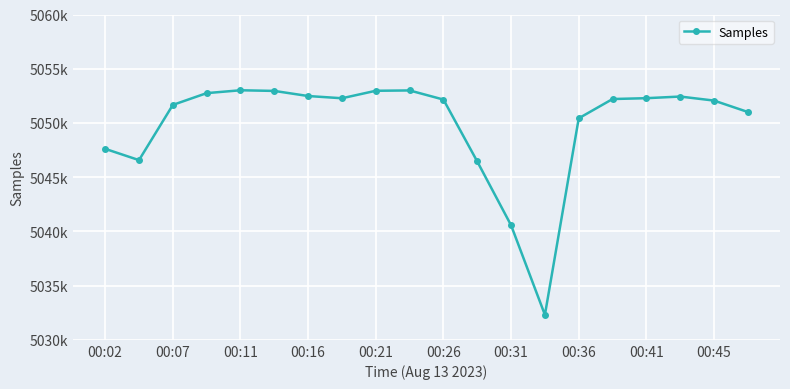

What is the minimum value shown in the chart?

5032305